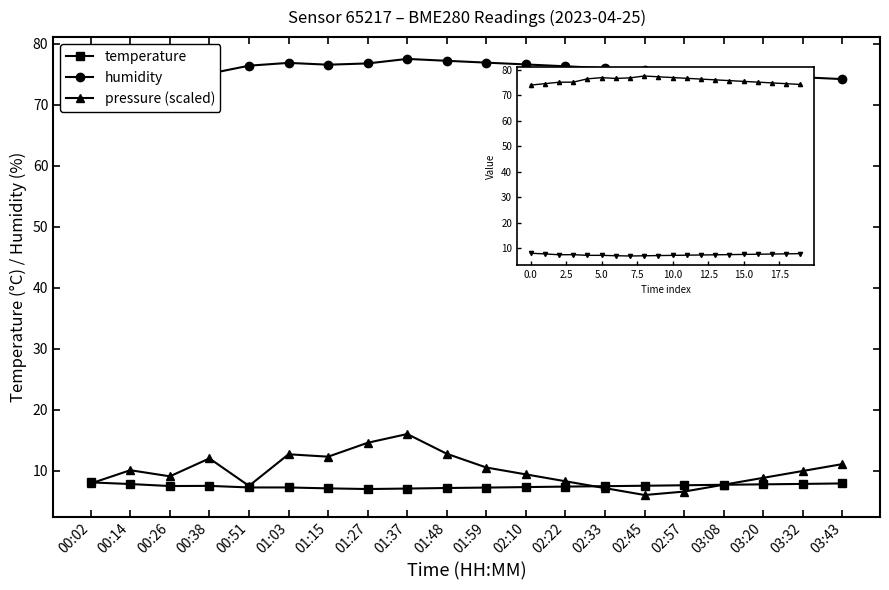

True or false: pressure (scaled) and humidity intersect in this chart.

False